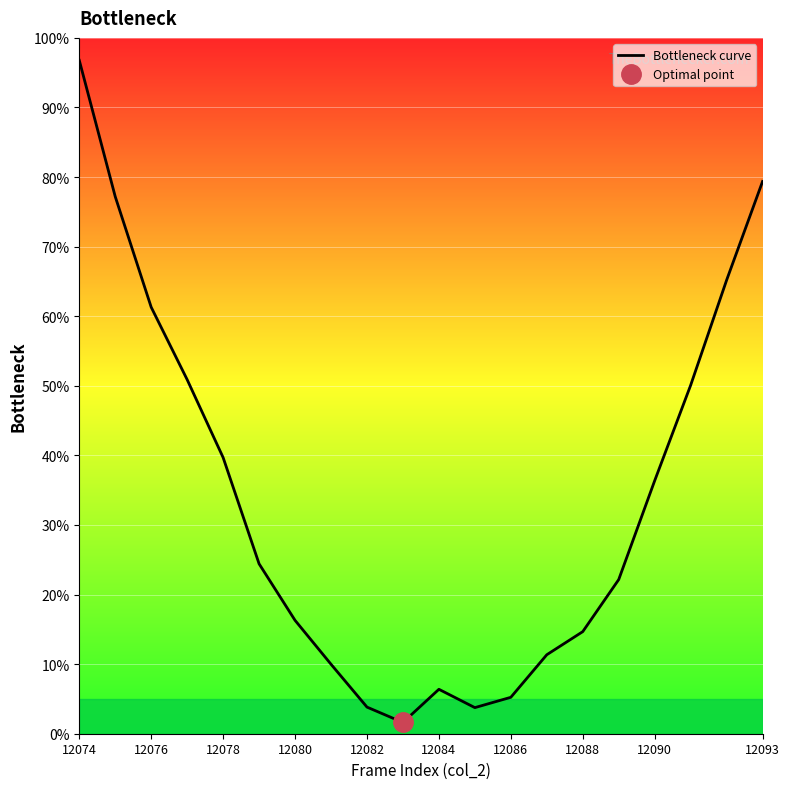

What is the minimum value shown in the chart?

1.6